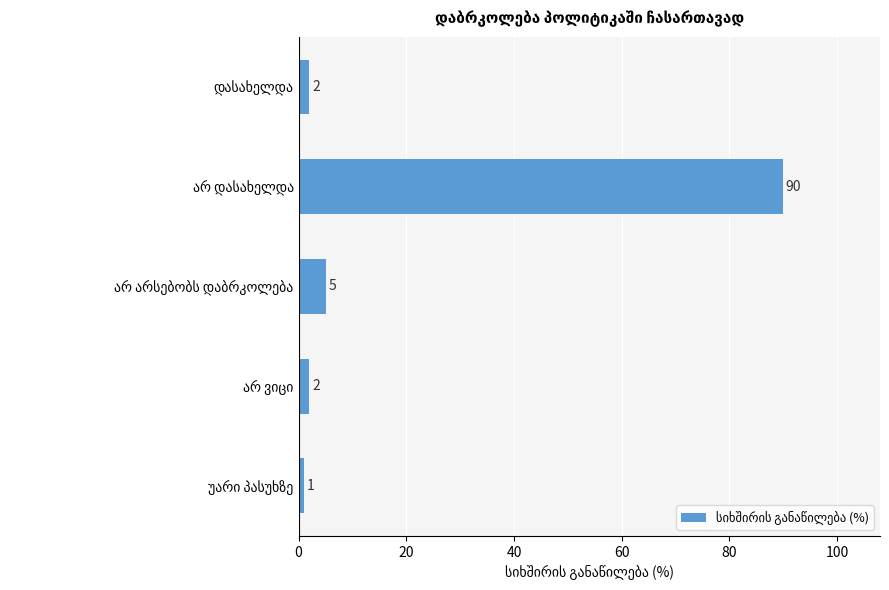

Reading top to bottom, list all the values displayed in this chart.

2	90	5	2	1